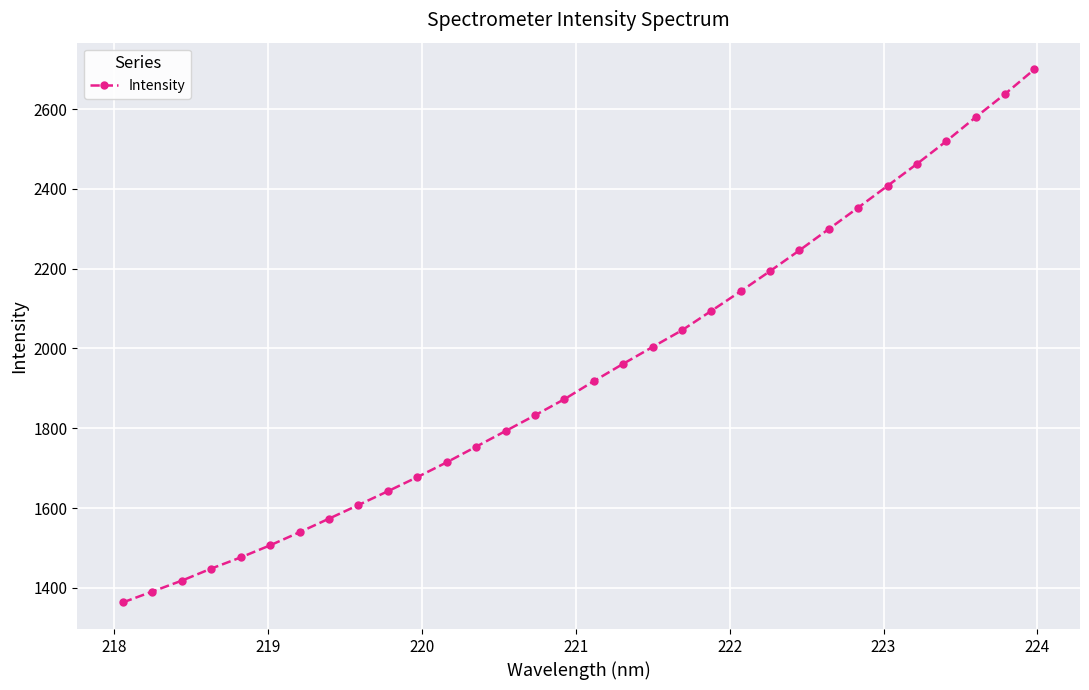

What is the greatest value displayed?

2699.6